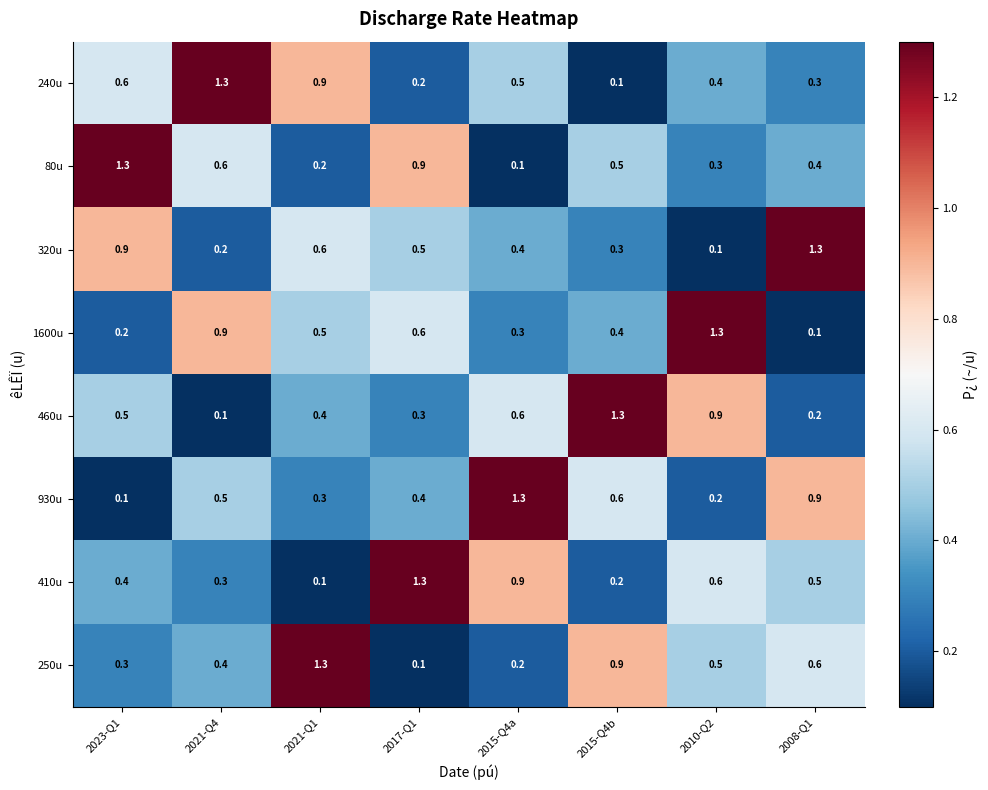

What is the minimum value shown in the chart?

0.1